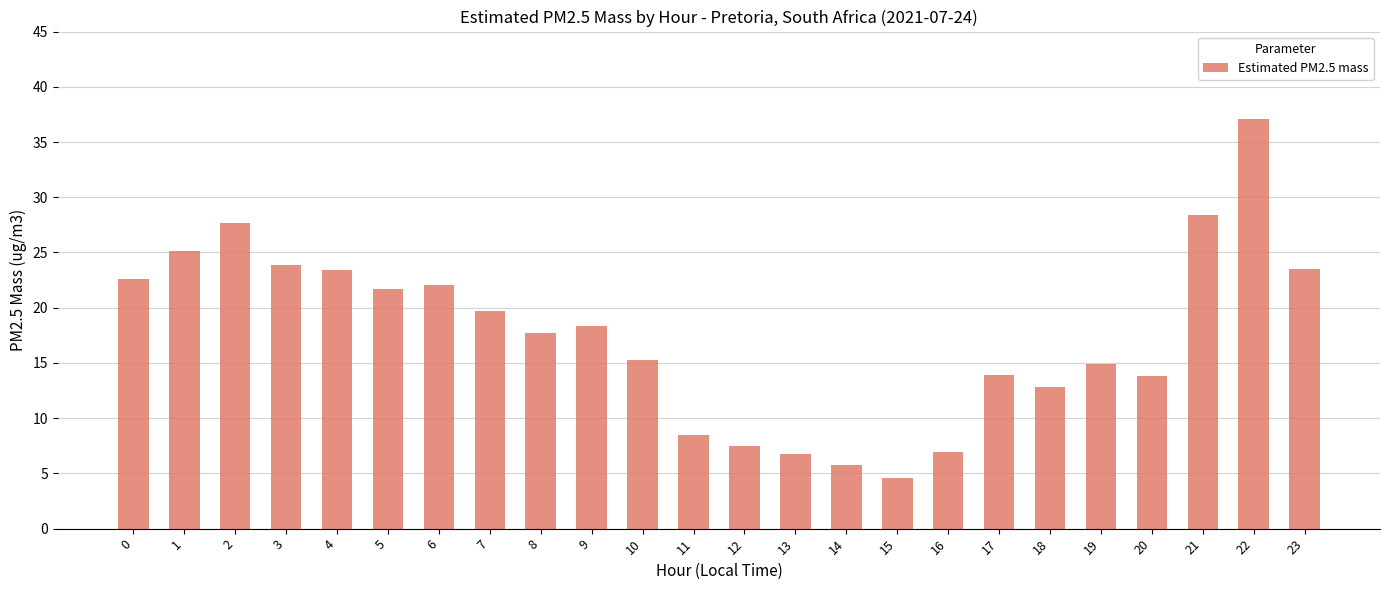

Count the number of values greater than 18.

12